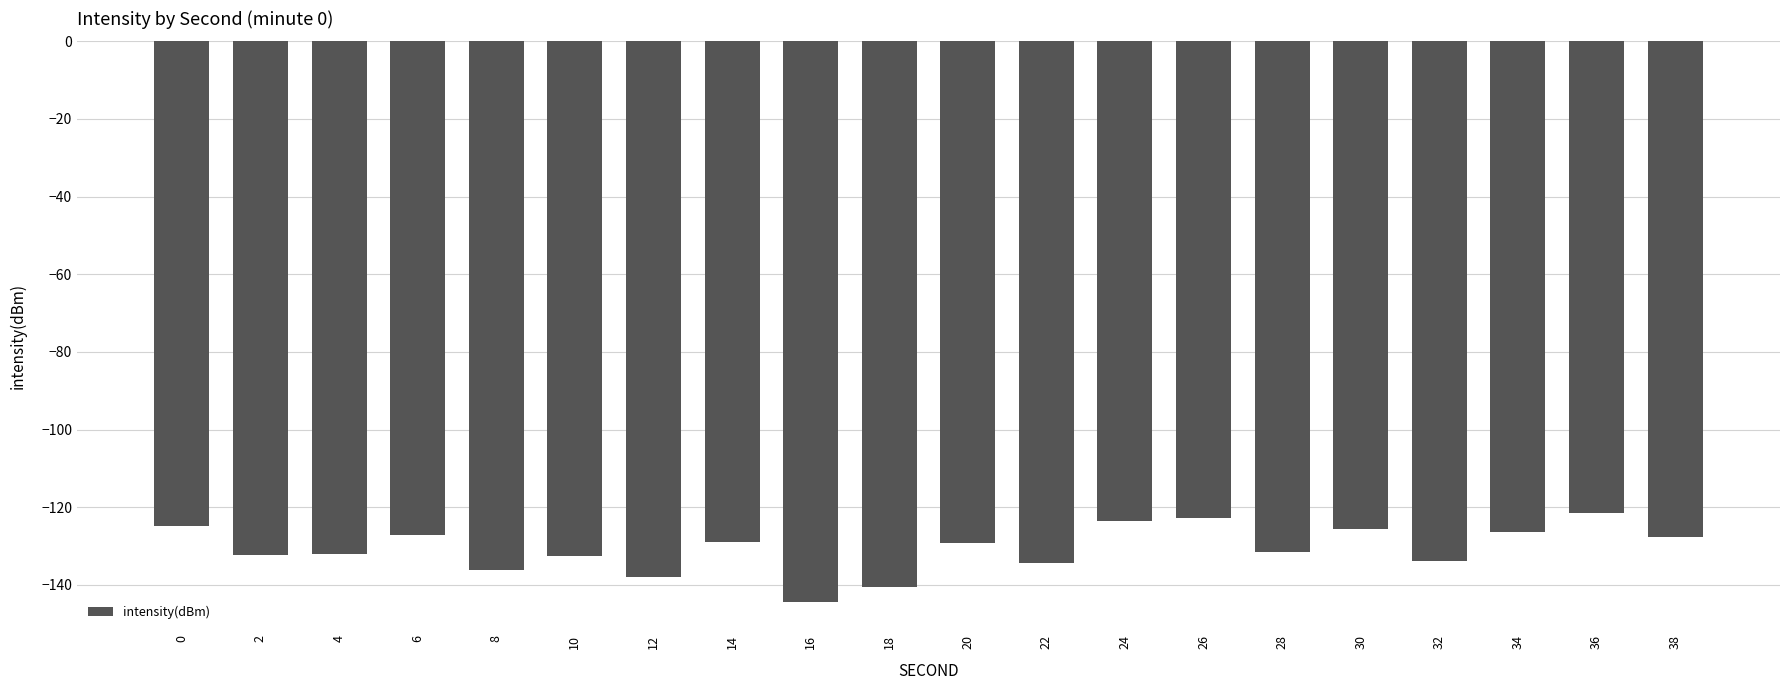

The chart shows a value of -123.6 at 24. True or false?

True